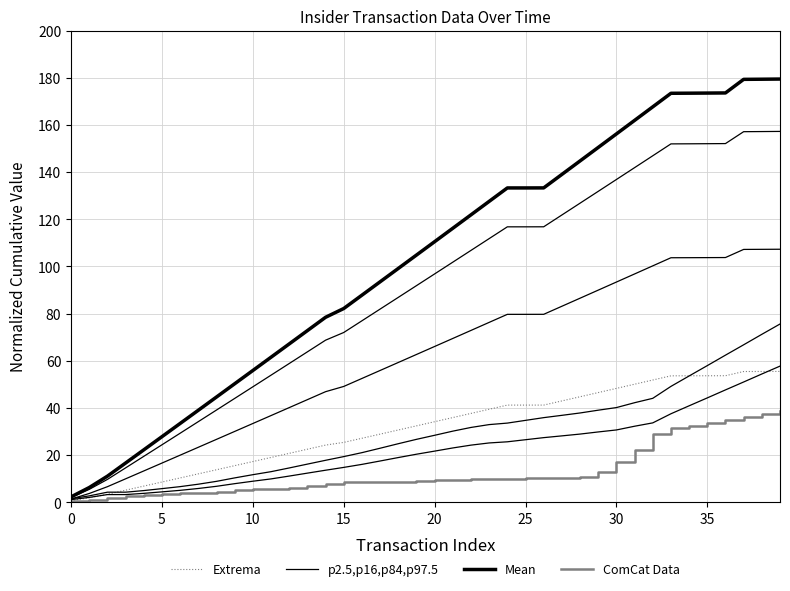

Is it true that Extrema equals 41.2 at 25?

True